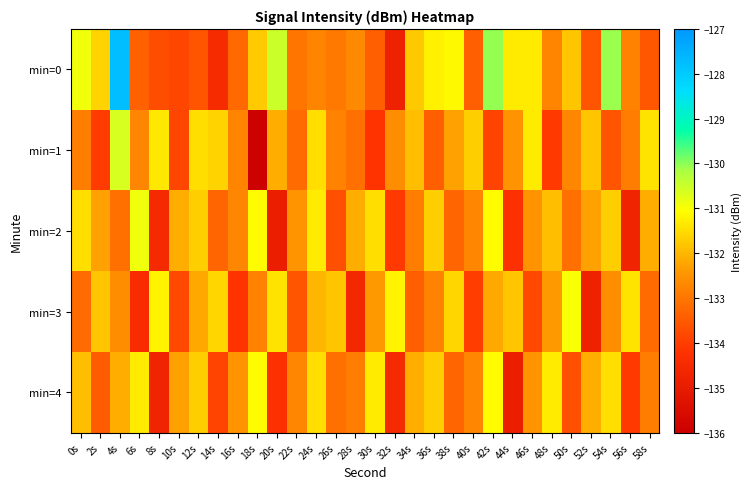

What is the greatest value displayed?

-127.8